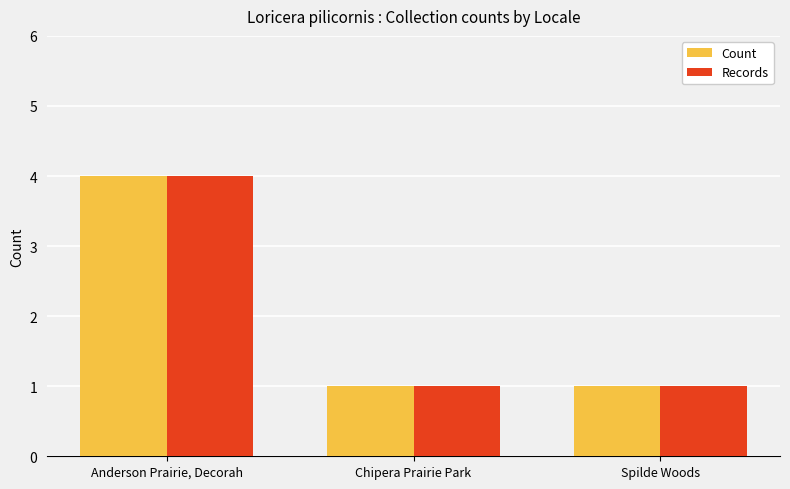

Is the value of Records at Anderson Prairie, Decorah greater than the value of Count at Chipera Prairie Park?

Yes